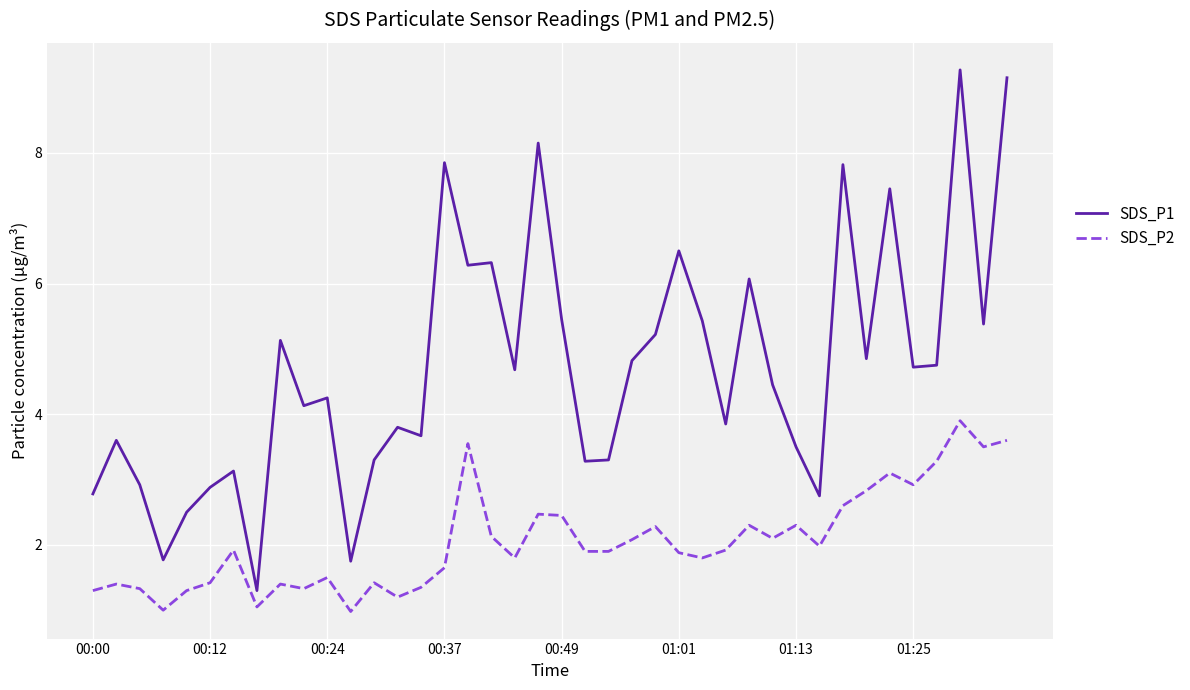

Which series has the largest total across all categories?

SDS_P1